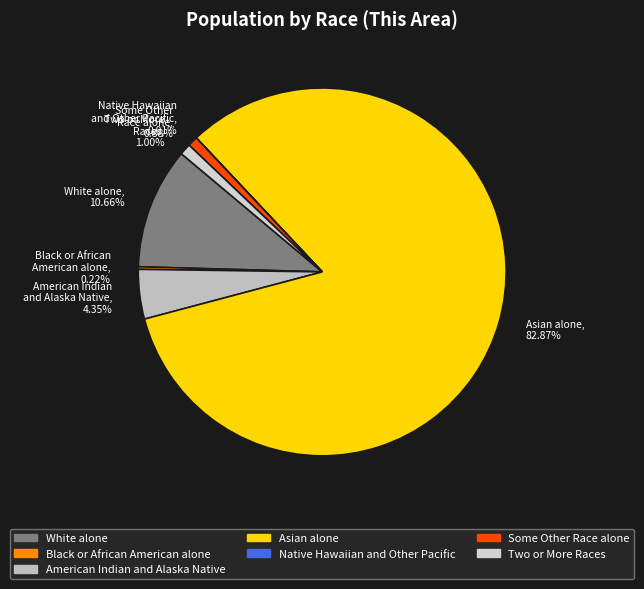

Combined, do Asian alone and Some Other Race alone account for over 50%?

Yes